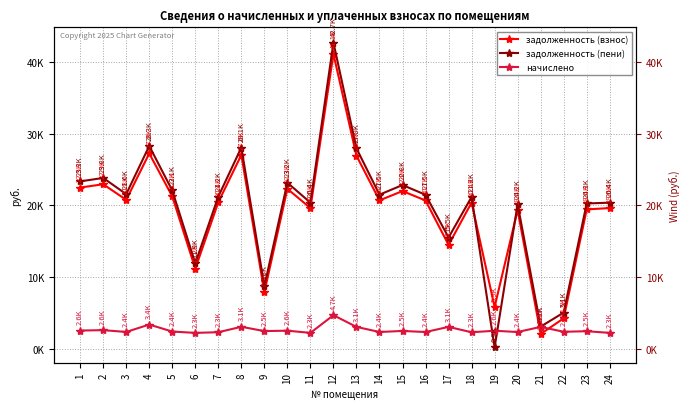

What is the difference between the maximum and minimum values in the начислено series?

2462.9